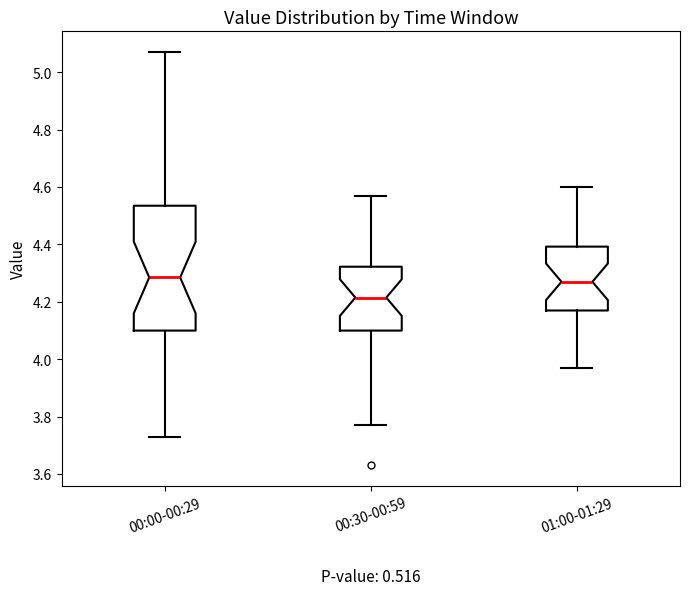

Which box is the tallest, from its lower edge to its upper edge?

00:00-00:29